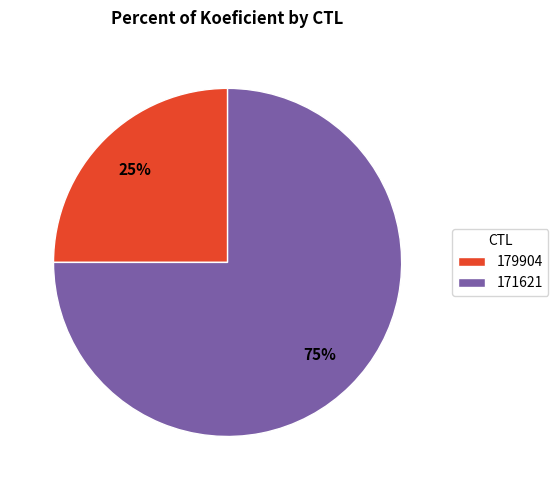

Rank the categories by value from highest to lowest.

171621, 179904